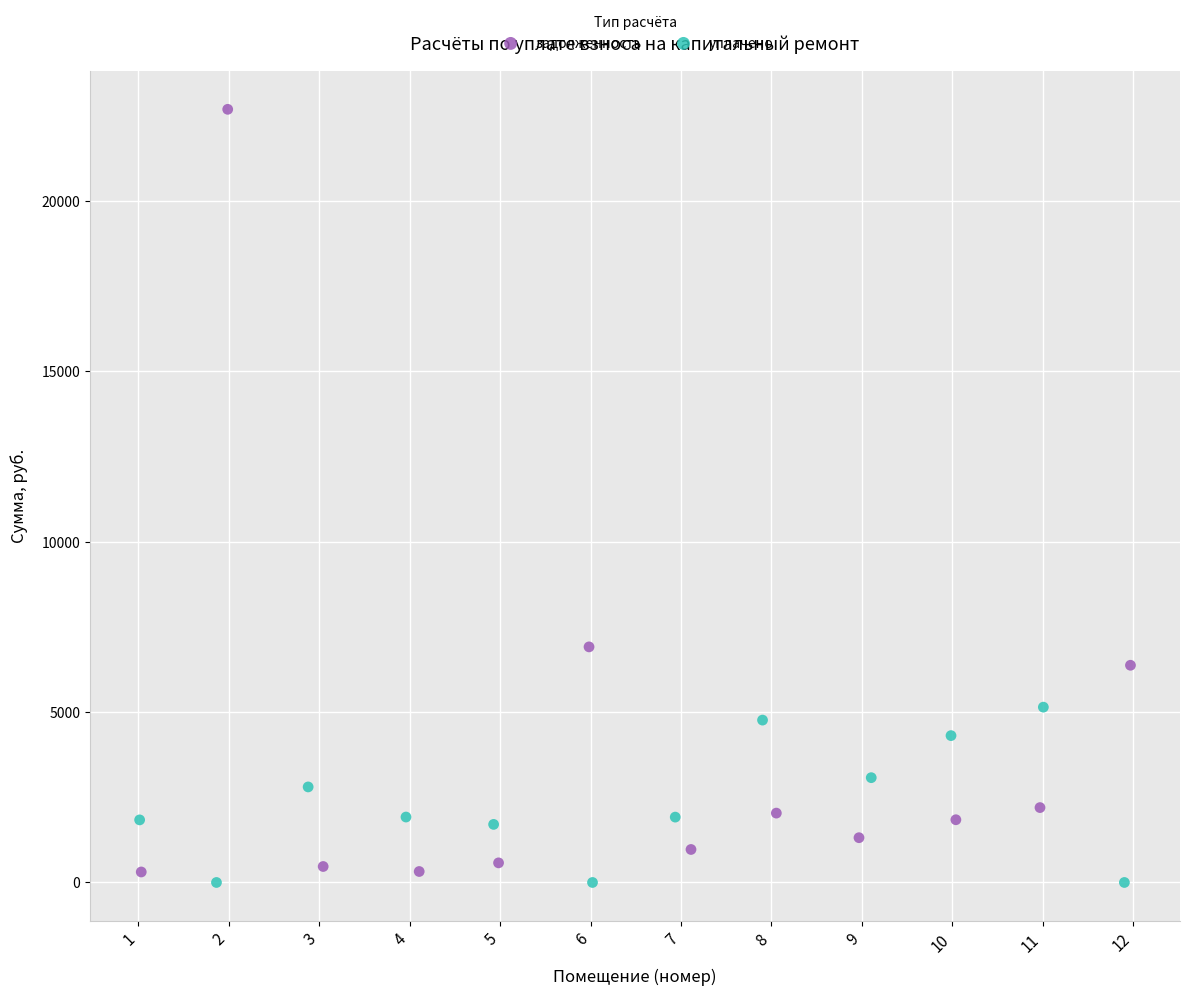

Which series reaches the maximum Y coordinate?

задолженность